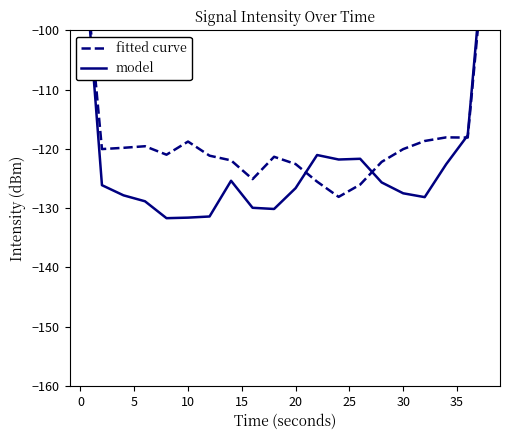

Which series has the largest total across all categories?

fitted curve